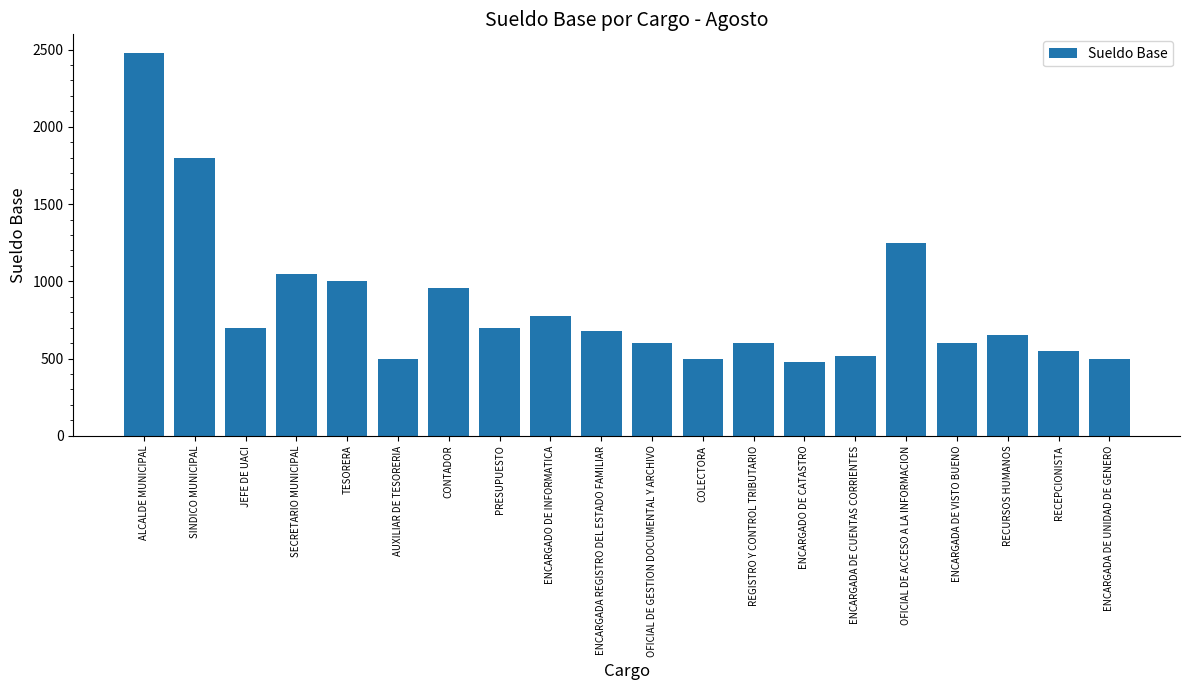

Reading right to left, what are all the values shown in this chart?

ENCARGADA DE UNIDAD DE GENERO=500.0	RECEPCIONISTA=550.0	RECURSOS HUMANOS=650.0	ENCARGADA DE VISTO BUENO=600.0	OFICIAL DE ACCESO A LA INFORMACION=1250.0	ENCARGADA DE CUENTAS CORRIENTES=514.5	ENCARGADO DE CATASTRO=475.0	REGISTRO Y CONTROL TRIBUTARIO=600.0	COLECTORA=500.0	OFICIAL DE GESTION DOCUMENTAL Y ARCHIVO=600.0	ENCARGADA REGISTRO DEL ESTADO FAMILIAR=680.0	ENCARGADO DE INFORMATICA=775.0	PRESUPUESTO=700.0	CONTADOR=959.0	AUXILIAR DE TESORERIA=500.0	TESORERA=1000.0	SECRETARIO MUNICIPAL=1050.0	JEFE DE UACI=700.0	SINDICO MUNICIPAL=1800.0	ALCALDE MUNICIPAL=2475.0